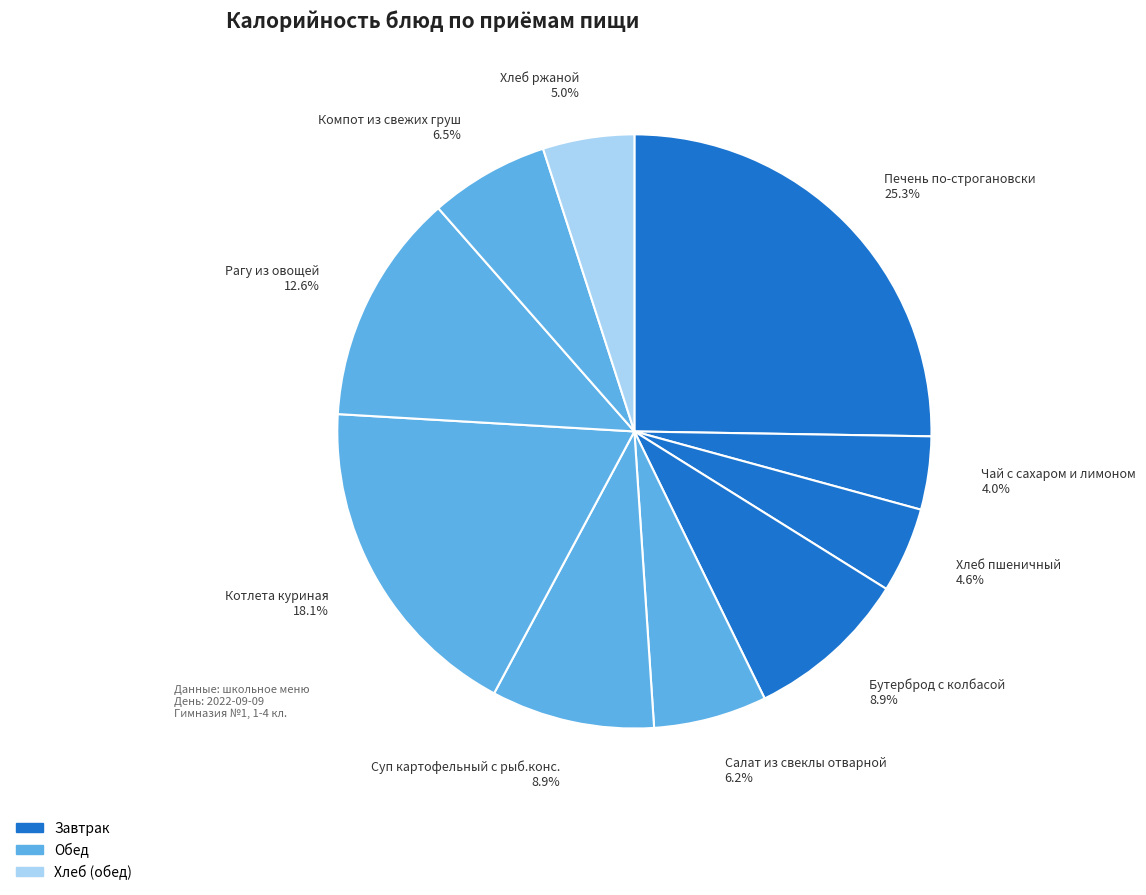

Is there a majority slice in this chart?

No